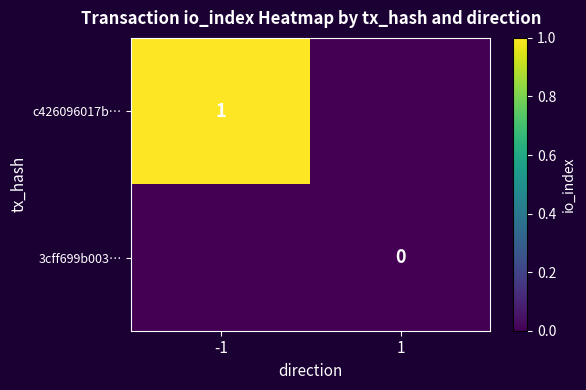

At which label does c426096017b… reach its minimum?

1